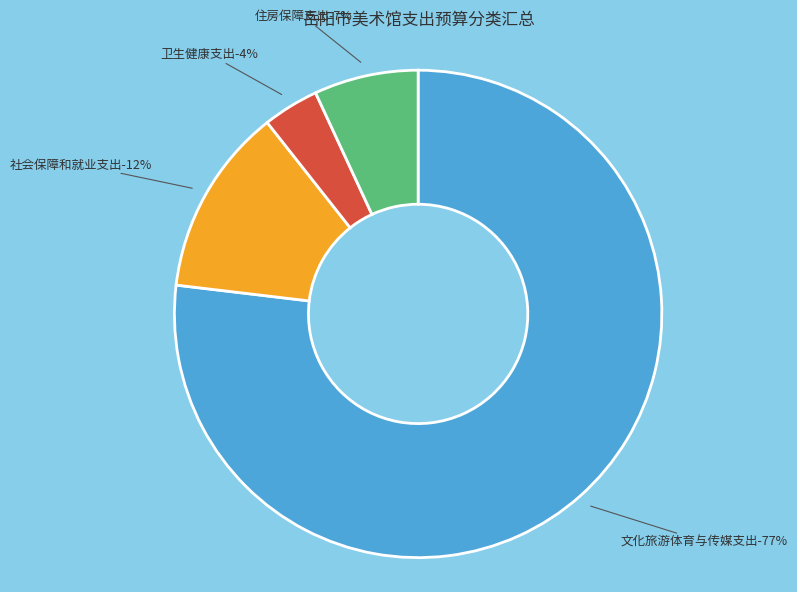

Which slice is the smallest?

卫生健康支出